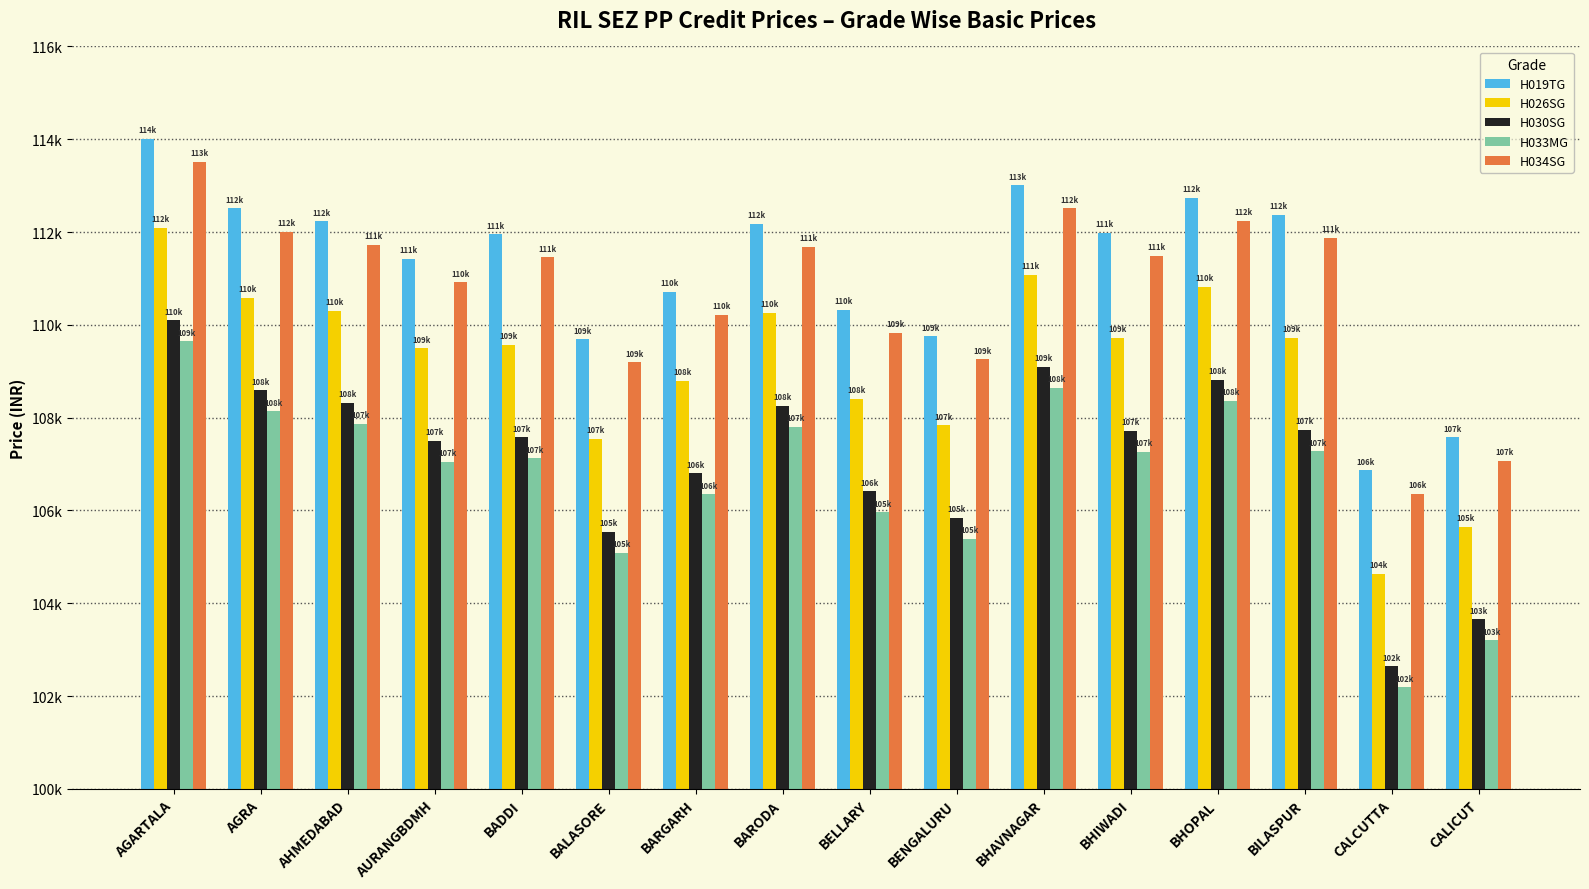

What is the sum of the H019TG values at AURANGBDMH and BARODA?

223594